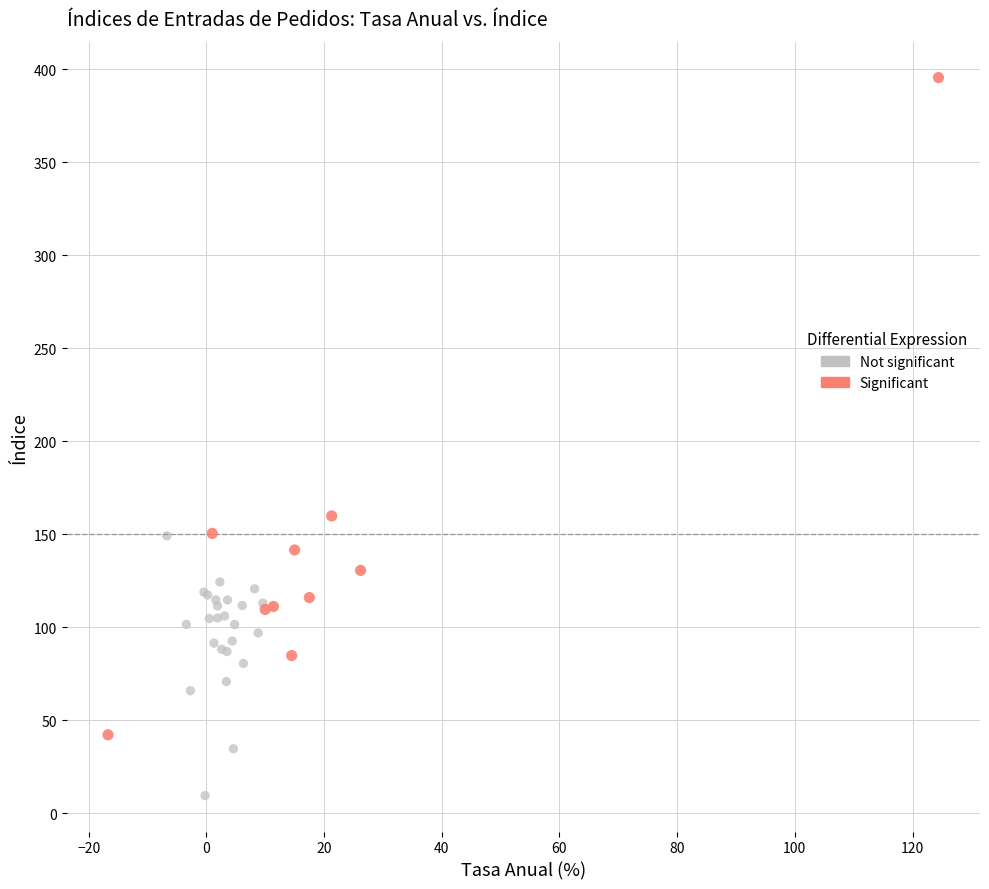

Which series contains the lowest Y value?

Not significant